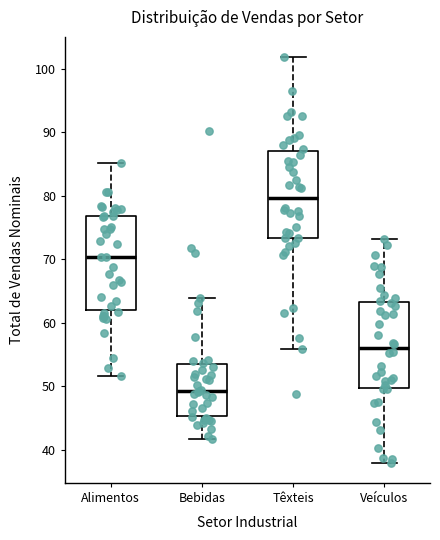

Reading left to right, transcribe this box plot: for each box, give where its median line is, the range the box spans, and where its two whiskers end, as read against the y-axis. The values are not printed on the chart, so give them approximately, as read against the axis.

Alimentos: median 70, box 62 to 77, whiskers 52 to 85
Bebidas: median 49, box 45 to 53, whiskers 42 to 64
Têxteis: median 80, box 73 to 87, whiskers 56 to 102
Veículos: median 56, box 50 to 63, whiskers 38 to 73